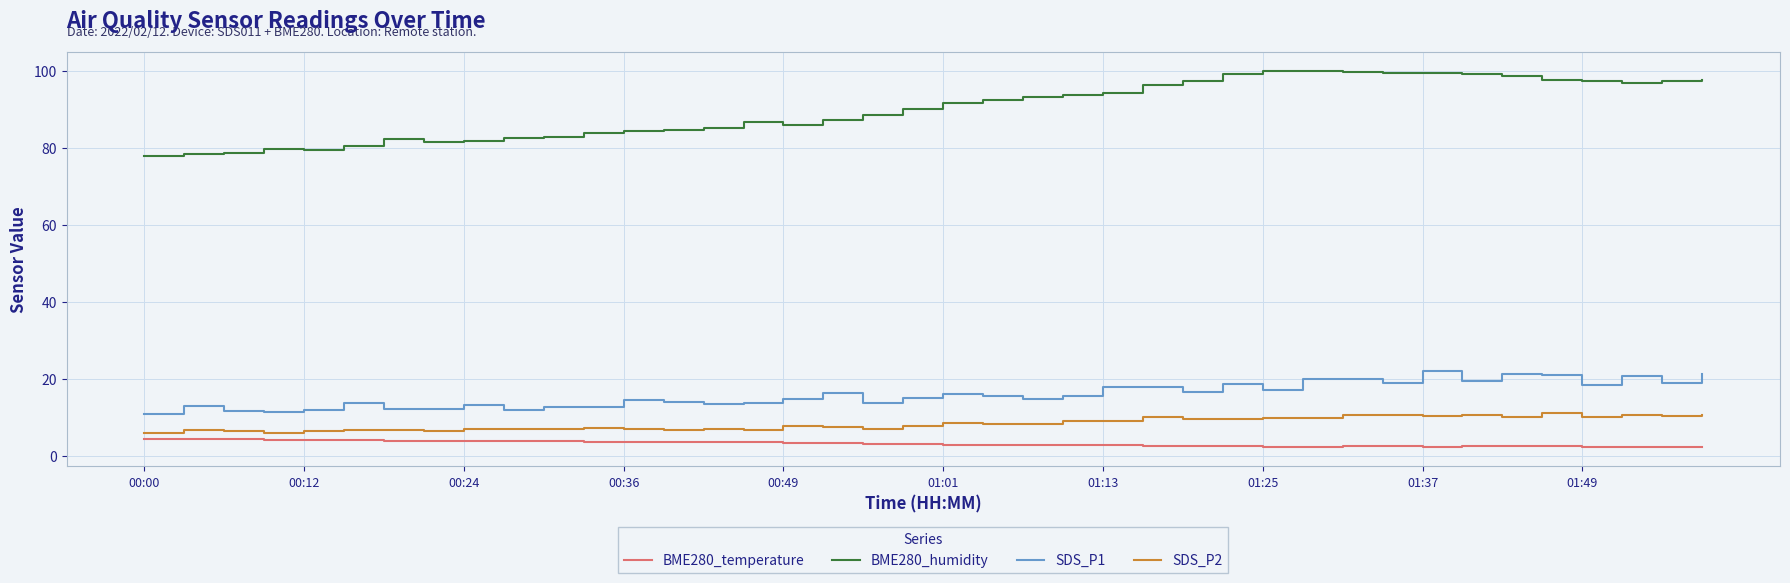

Which series has the largest total across all categories?

BME280_humidity